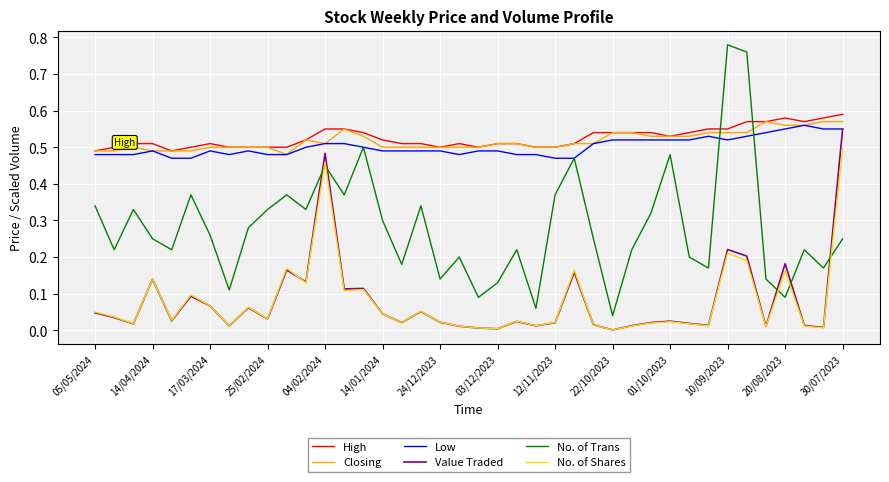

How many times do No. of Trans and Closing cross each other?

2